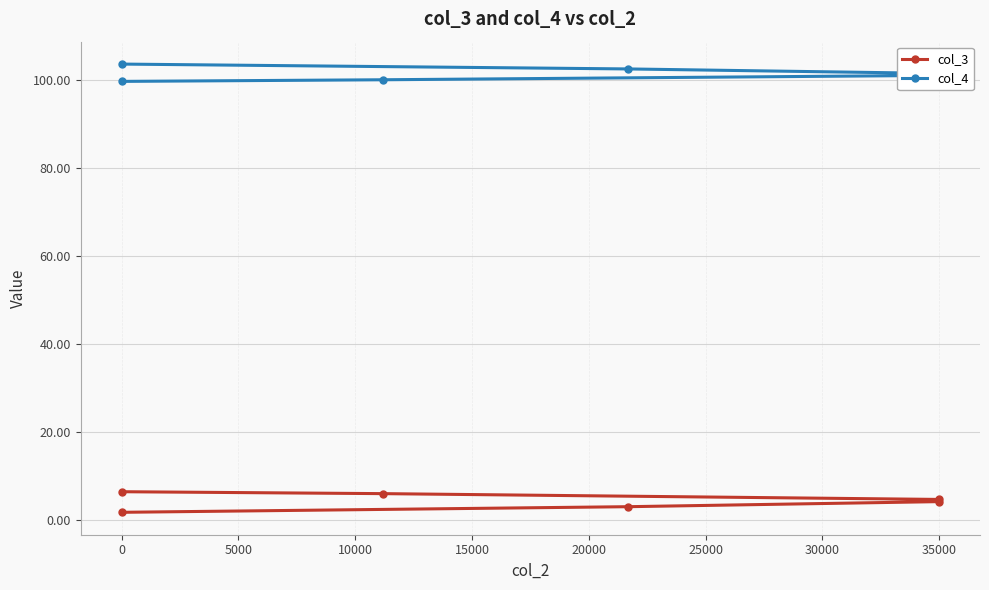

What is the sum of the col_3 values at 5000 and 10000?

8.6